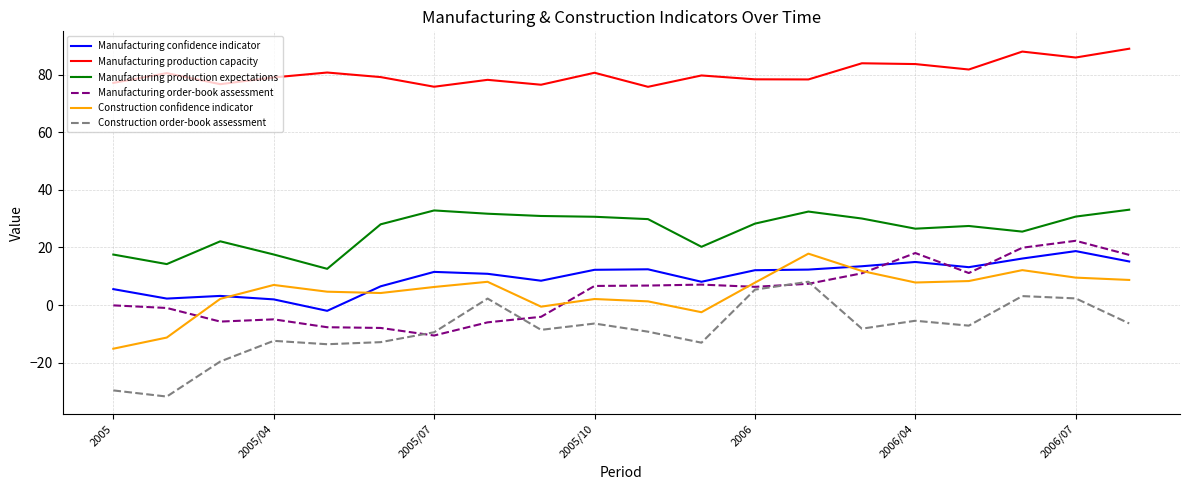

What is the greatest value displayed?

89.0